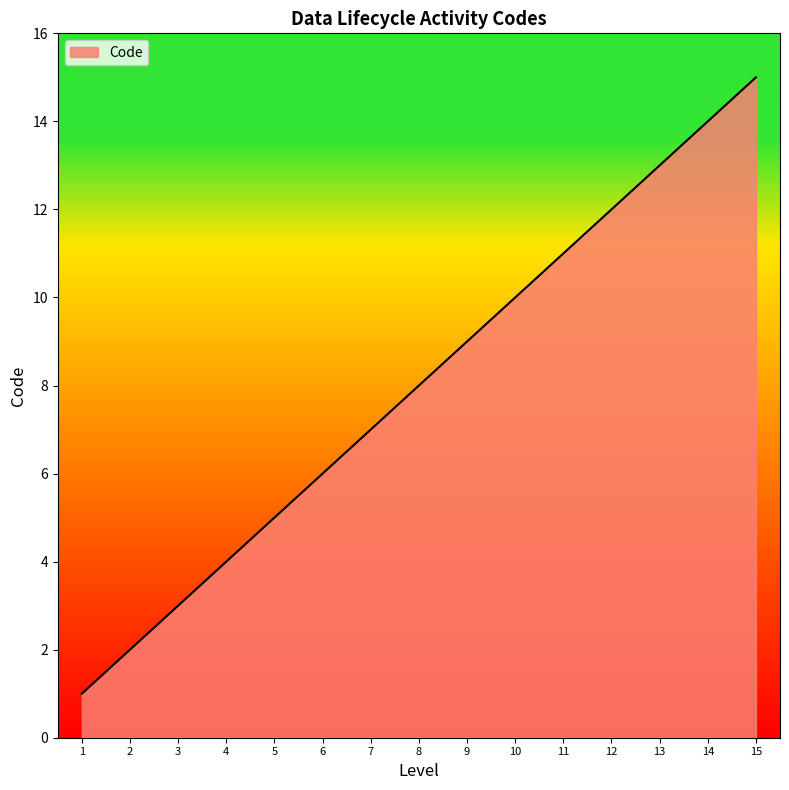

Reading left to right, list all the values displayed in this chart.

1	2	3	4	5	6	7	8	9	10	11	12	13	14	15